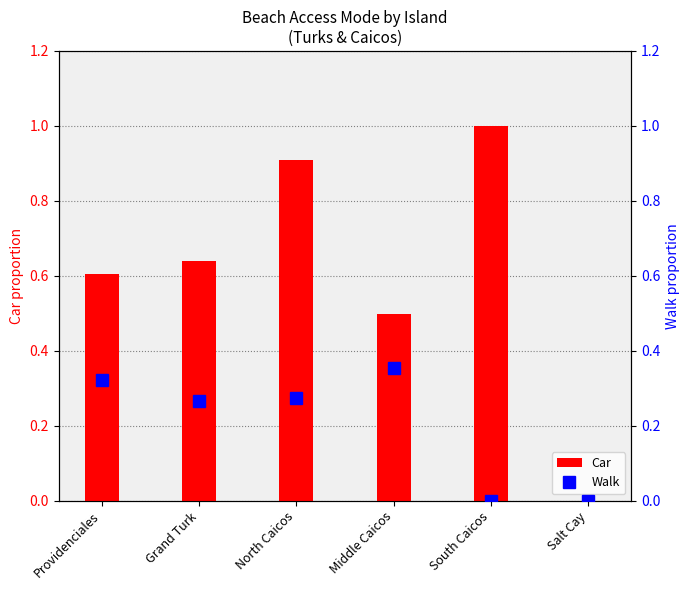

How many values in the Car series exceed 0?

5